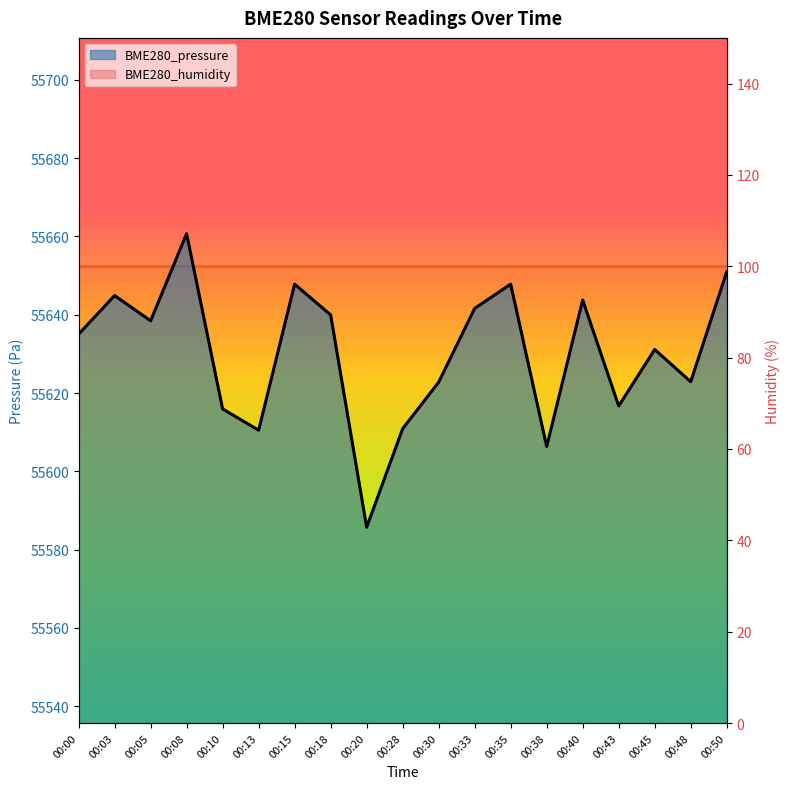

List the labels in order of value, smallest first.

00:20, 00:38, 00:13, 00:28, 00:10, 00:43, 00:30, 00:48, 00:45, 00:00, 00:05, 00:18, 00:33, 00:40, 00:03, 00:15, 00:35, 00:50, 00:08